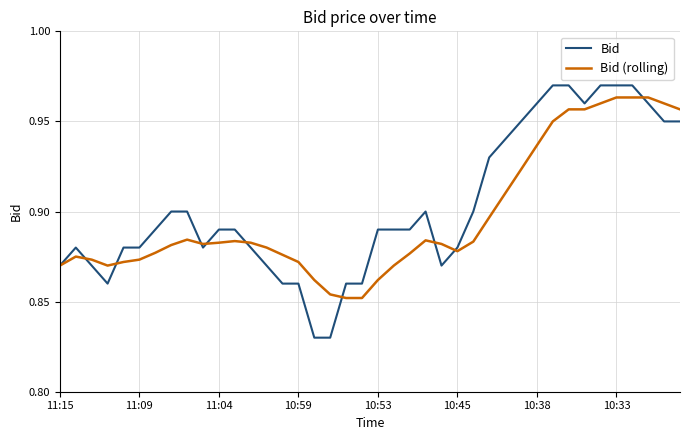

Rank the series by their maximum value, from lowest to highest.

Bid (rolling), Bid